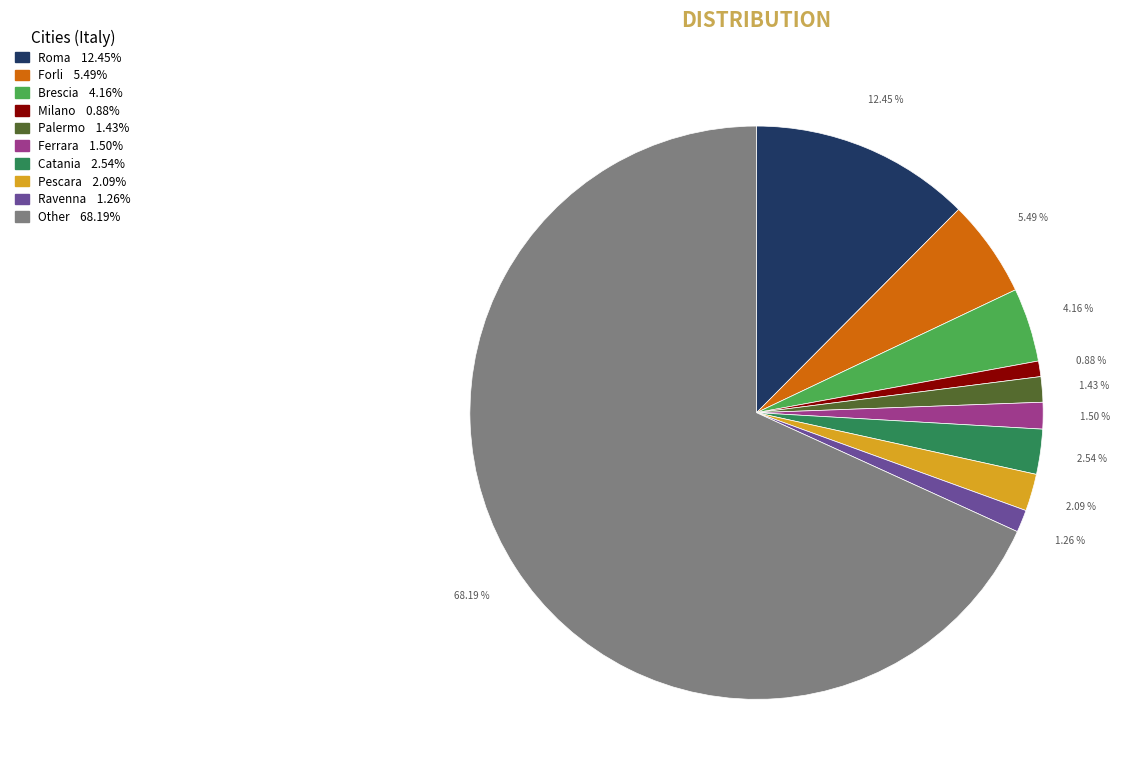

What is the largest slice in the pie chart?

Other